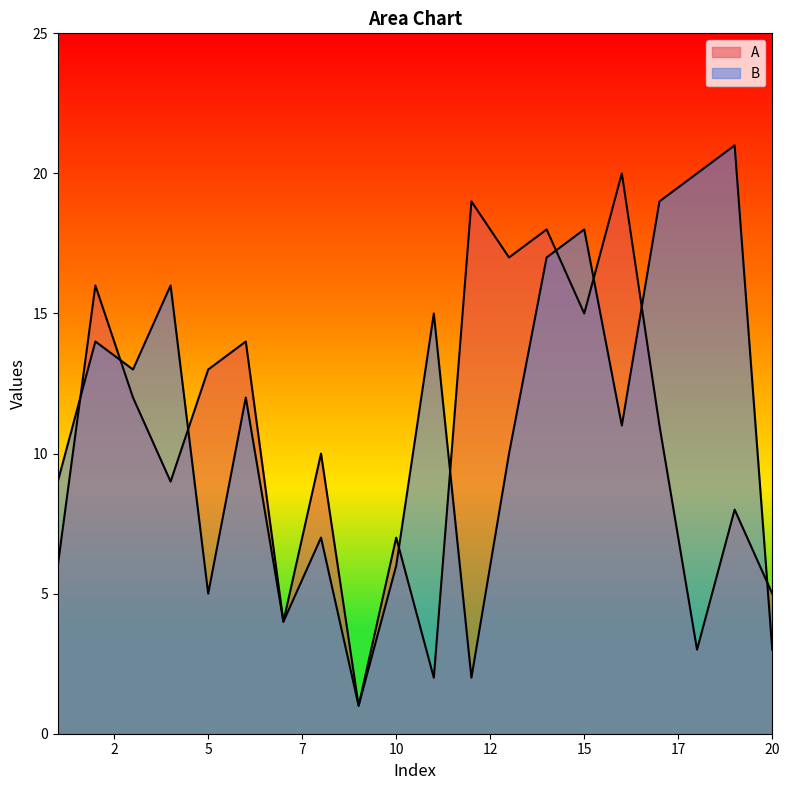

What is the sum of the A values at 4 and 19?

17